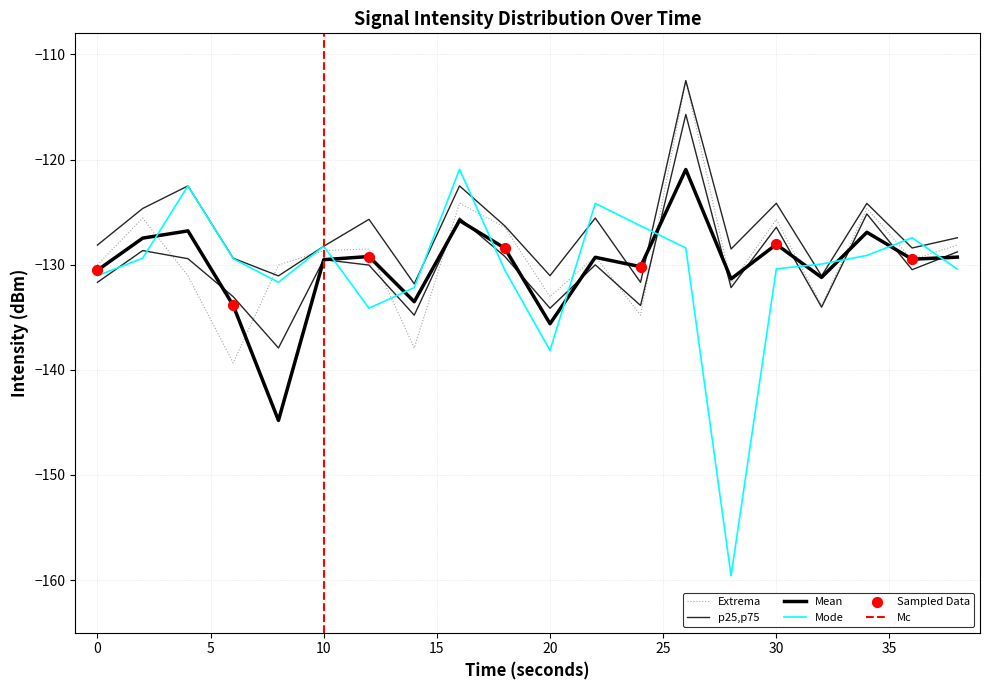

At how many categories does at least one series exceed -134?

20